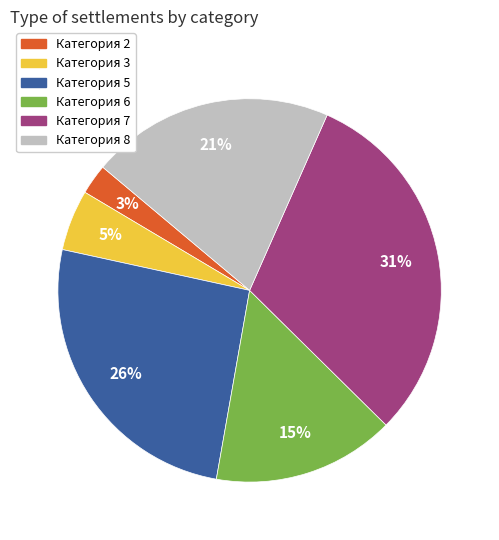

What is the largest slice in the pie chart?

Категория 7